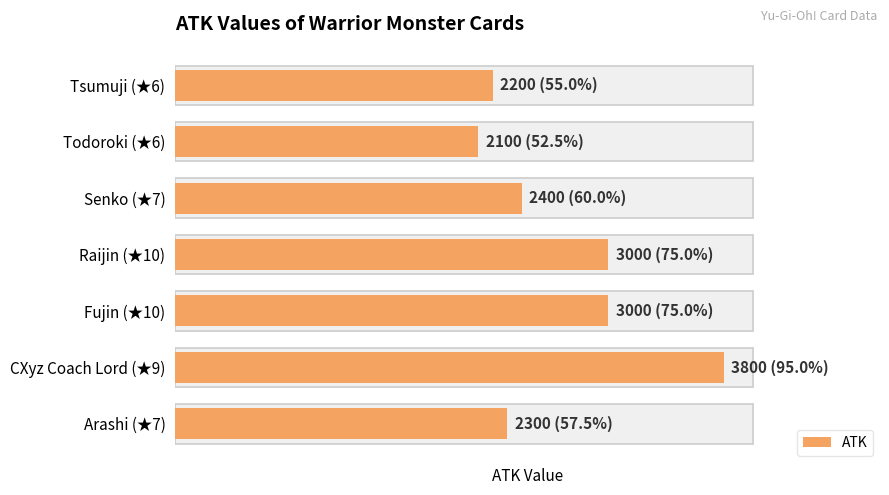

The value at Raijin (★10) is 1209. True or false?

False